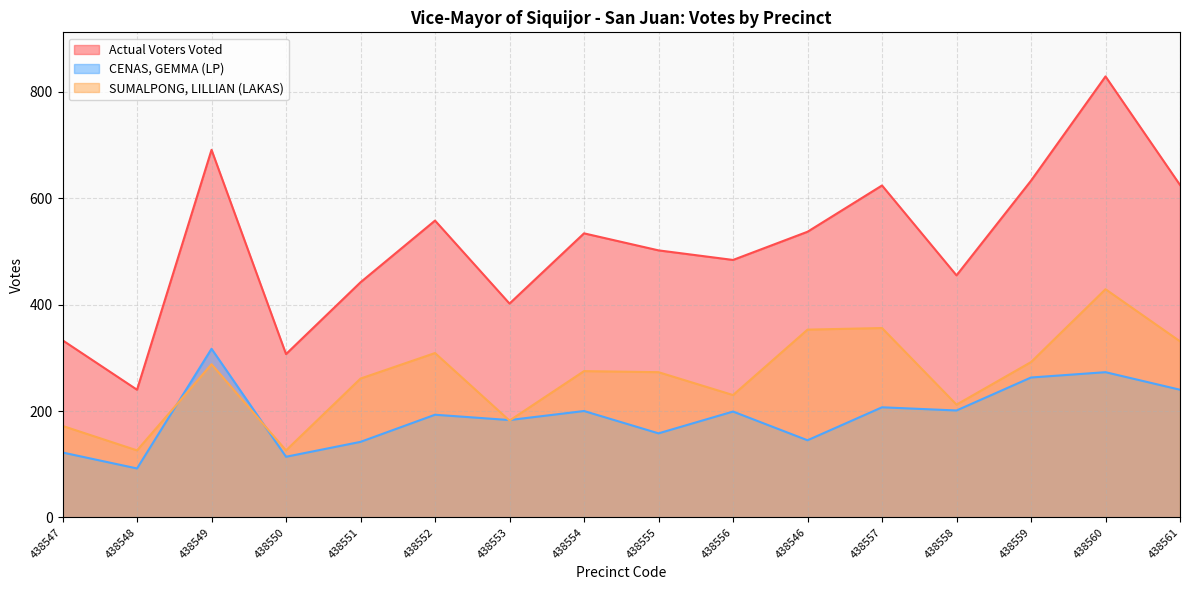

What is the greatest value displayed?

829